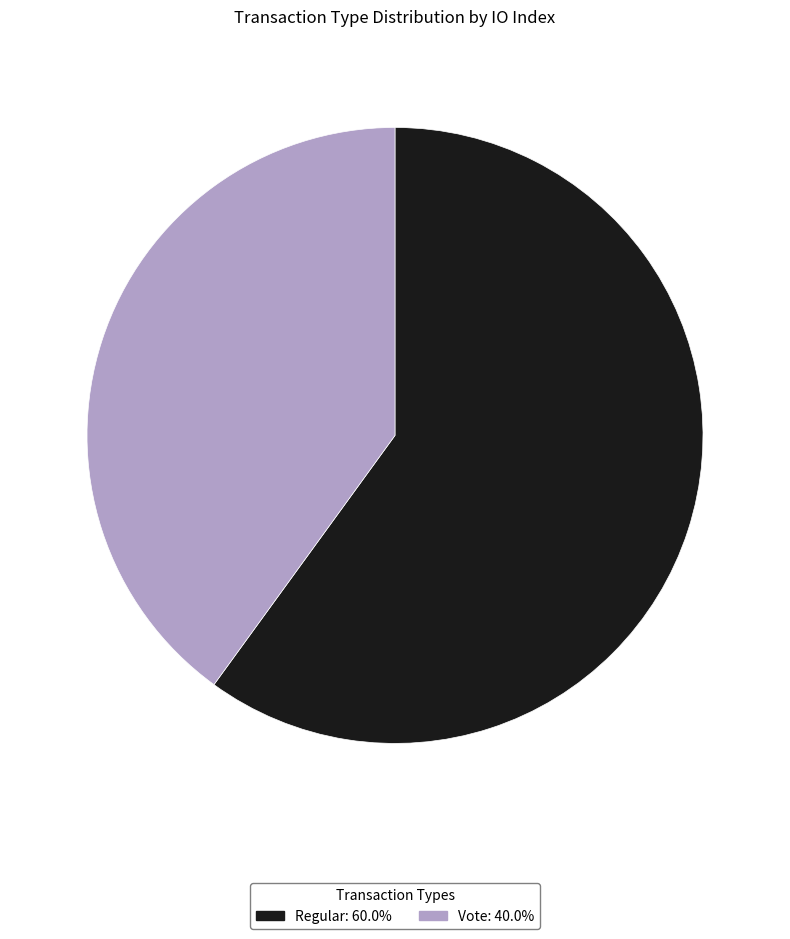

True or false: Vote accounts for 40% of the total.

True